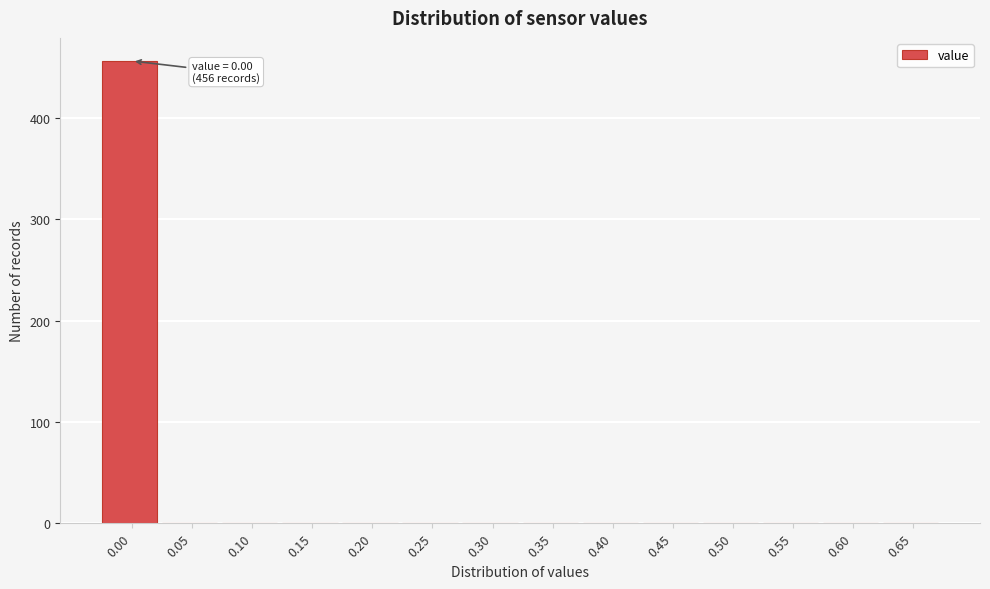

Reading left to right, transcribe all the data shown in this chart.

0.00=456	0.05=0	0.10=0	0.15=0	0.20=0	0.25=0	0.30=0	0.35=0	0.40=0	0.45=0	0.50=0	0.55=0	0.60=0	0.65=0